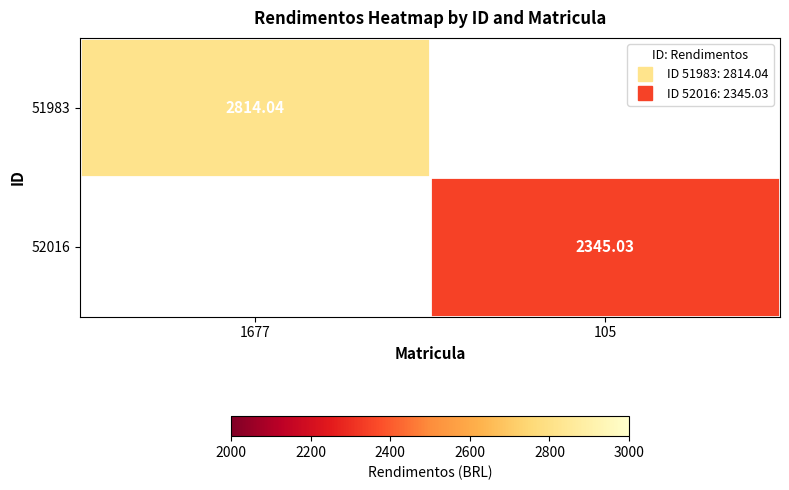

Which has a higher value, 105 or 1677?

1677